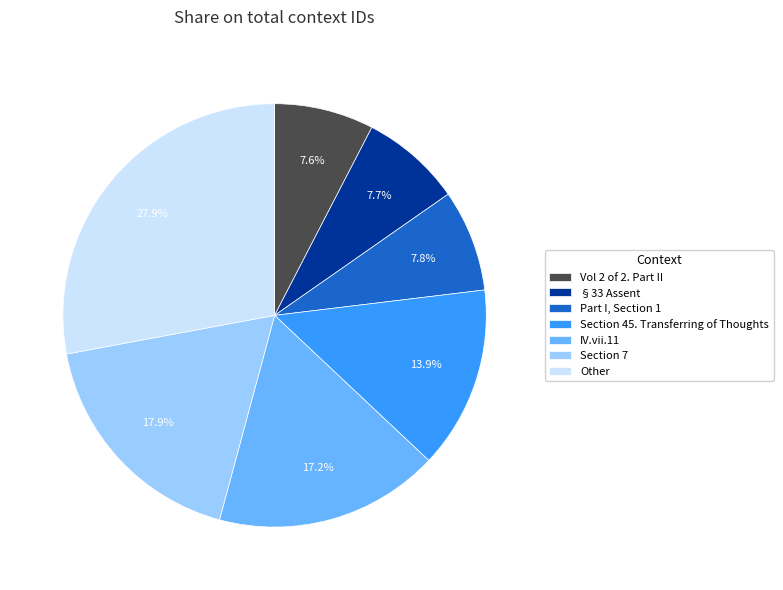

How many slices are in this pie chart?

7